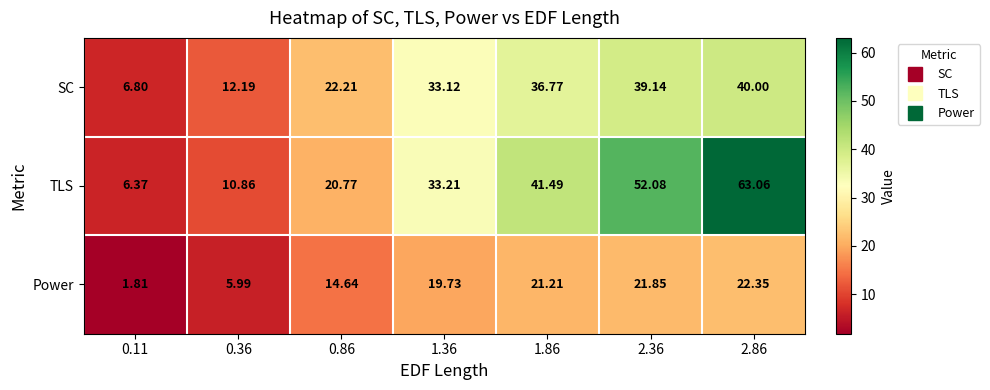

Which series has the widest spread of values?

TLS